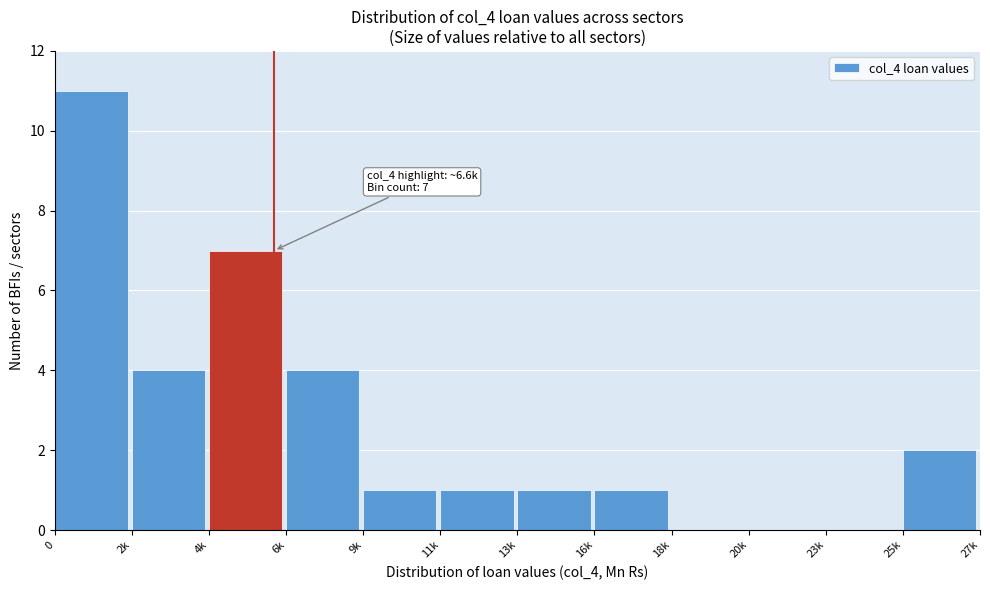

Between 13k and 18k, which is larger?

13k